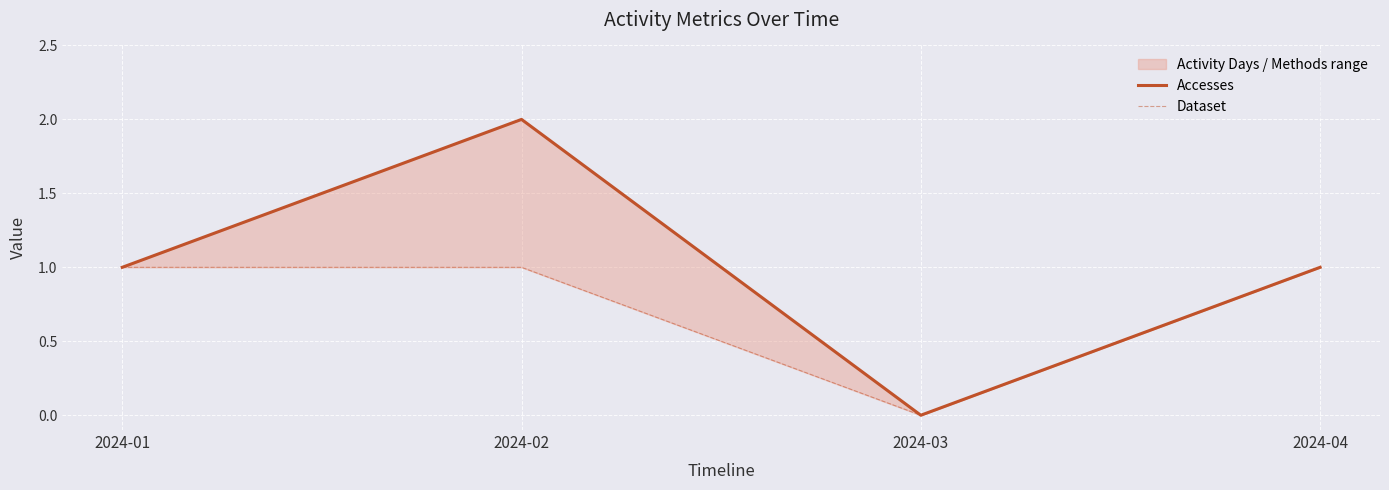

Reading left to right, what are all the values shown in this chart?

Accesses: 2024-01=1	2024-02=2	2024-03=0	2024-04=1
Dataset: 2024-01=1	2024-02=1	2024-03=0	2024-04=1